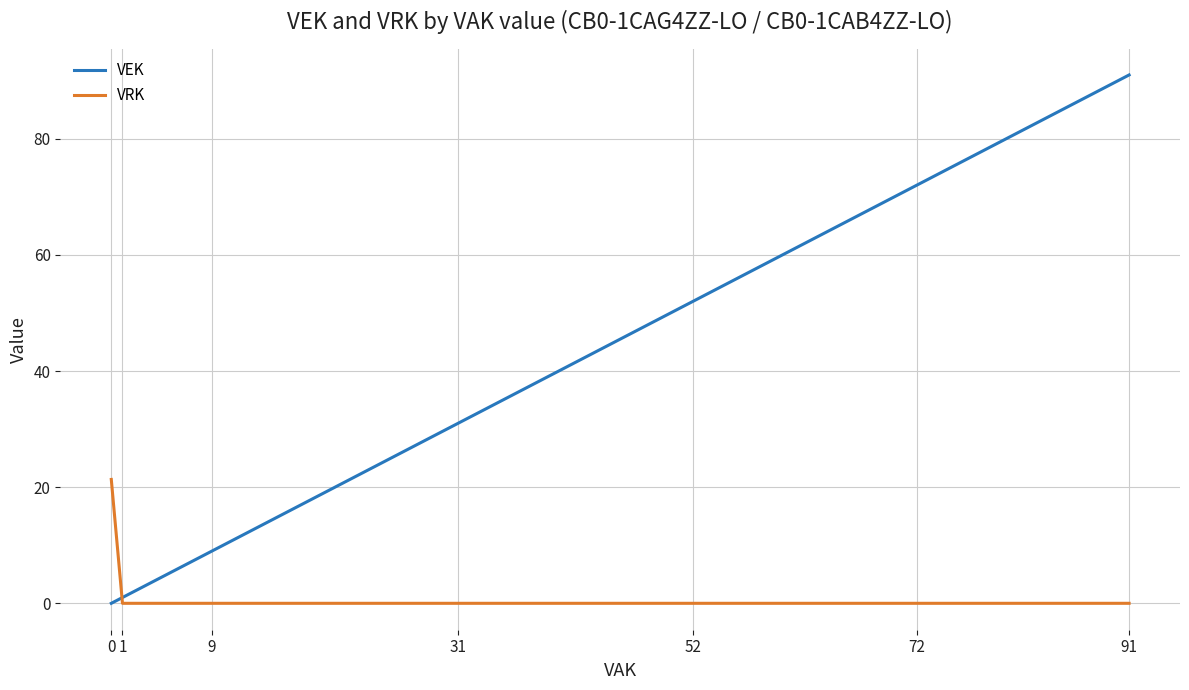

List the series in order of their overall mean, highest first.

VEK, VRK